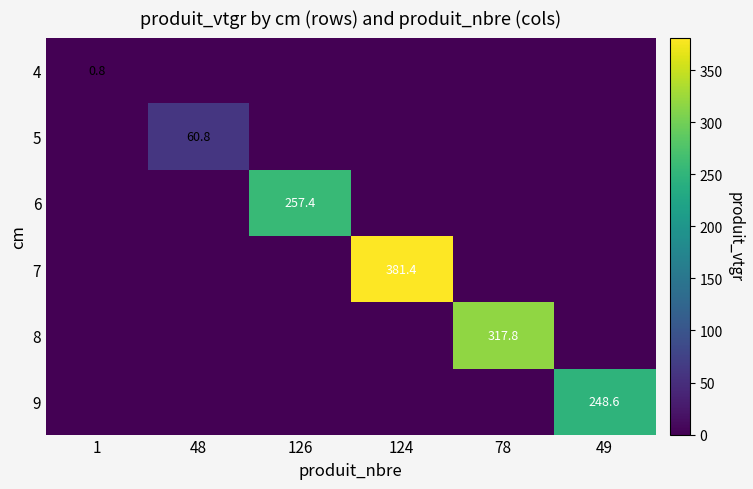

What is the average value of the 4 series?

0.1